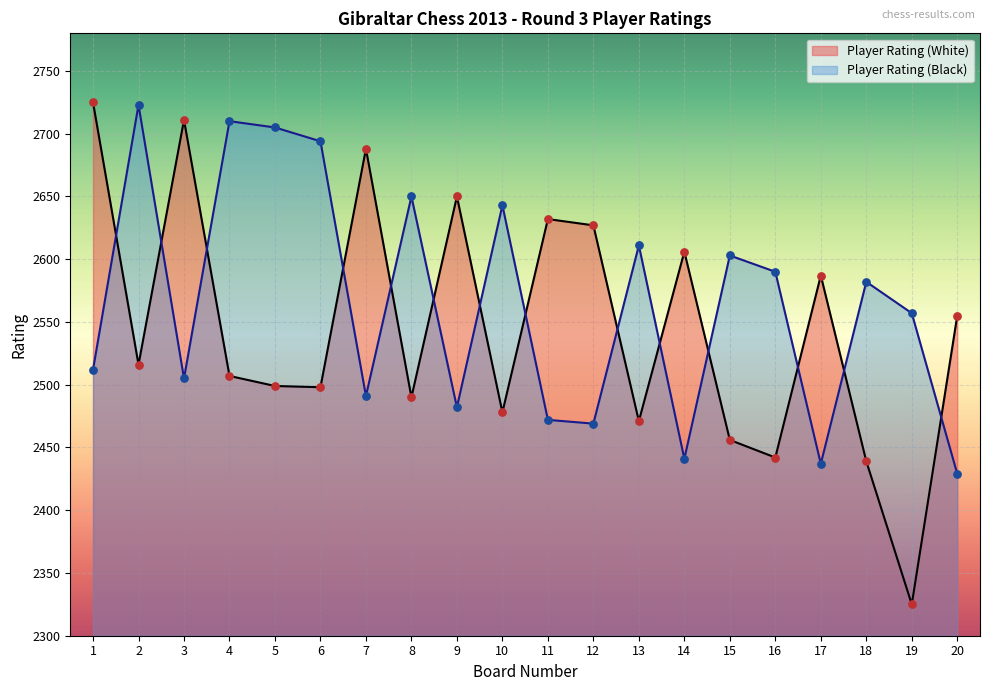

At how many categories does at least one series exceed 2425?

20